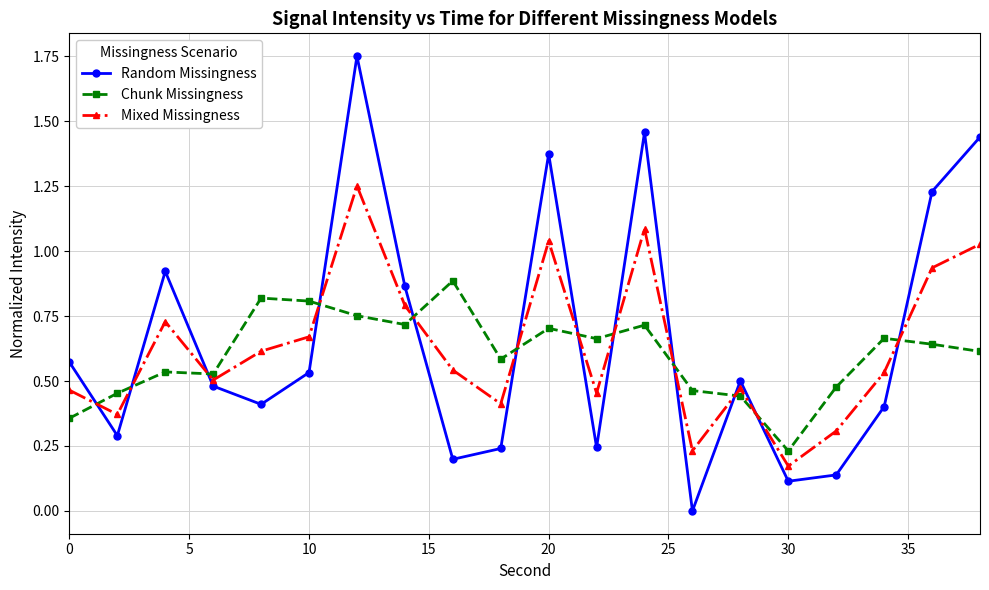

Which series ends up on top after the final intersection of Mixed Missingness and Random Missingness?

Random Missingness